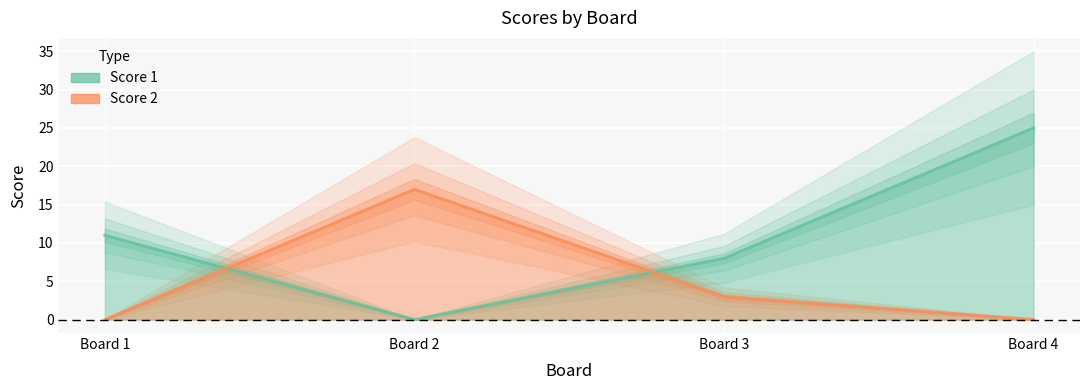

How many series are shown in this chart?

2